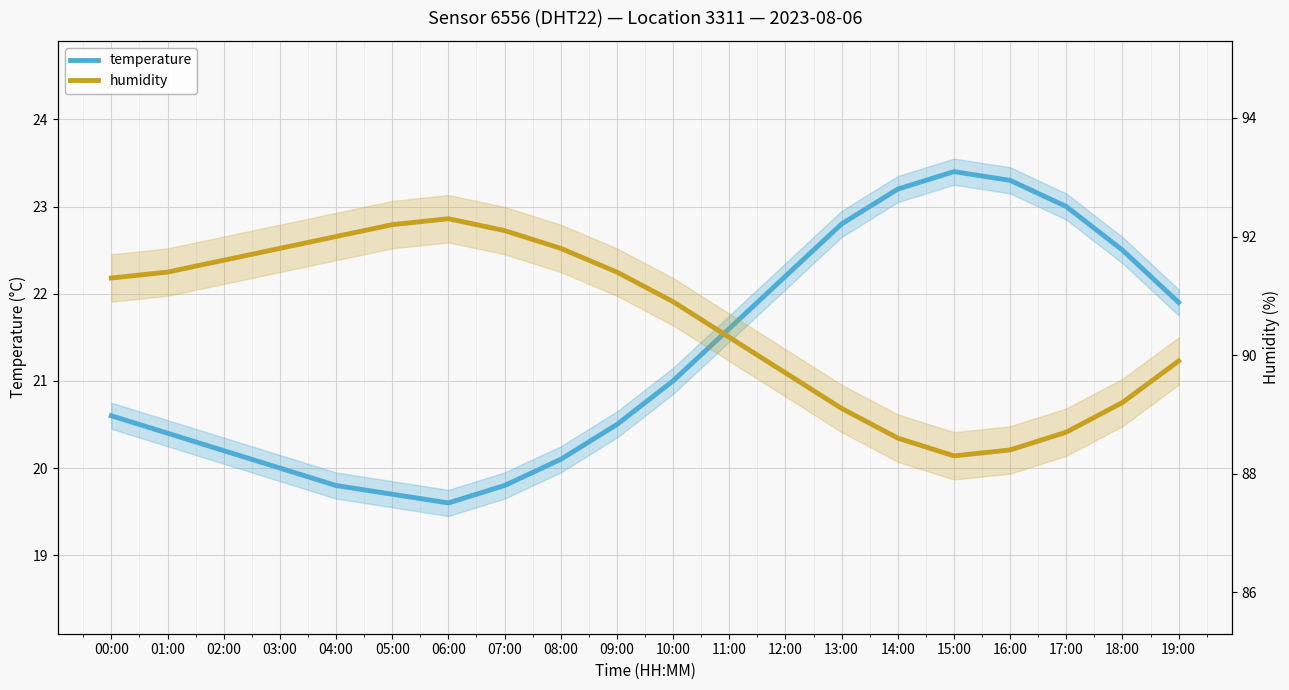

The value of temperature at 09:00 is 20.5. True or false?

True